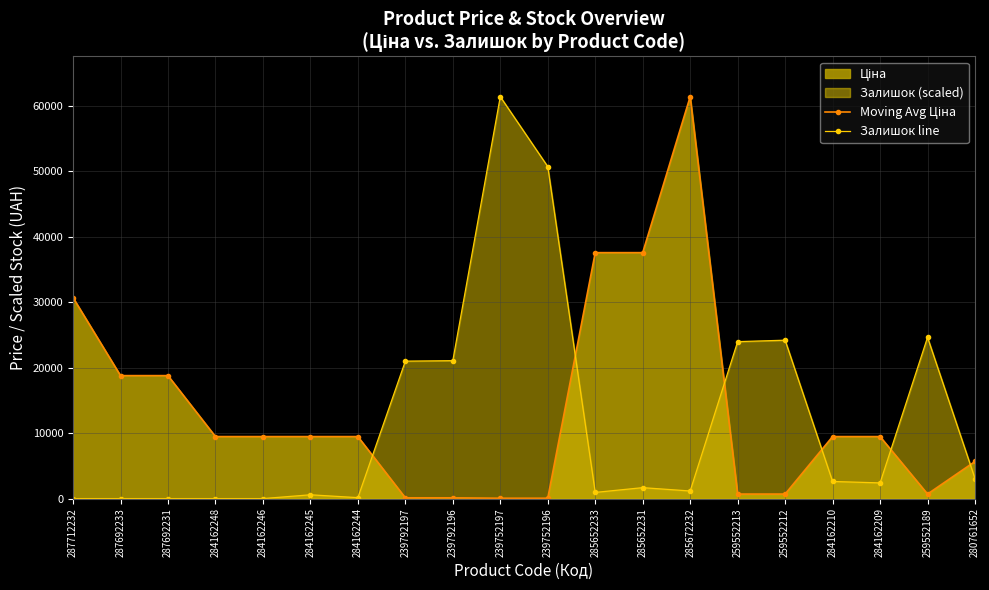

At which label does Moving Avg Ціна first exceed 9480?

287712232